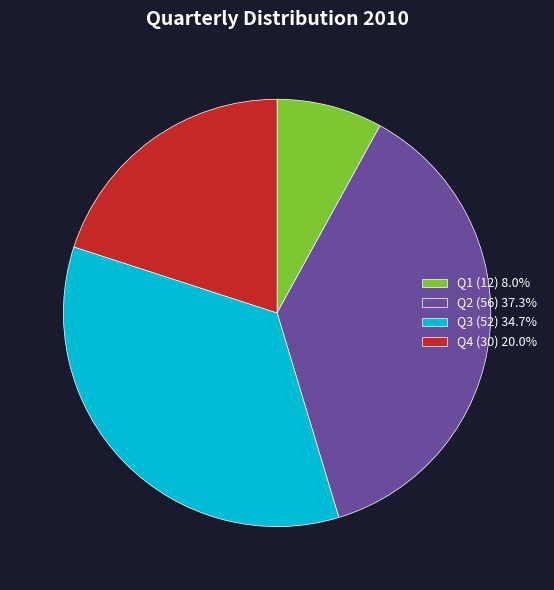

Which slice is the smallest?

Q1